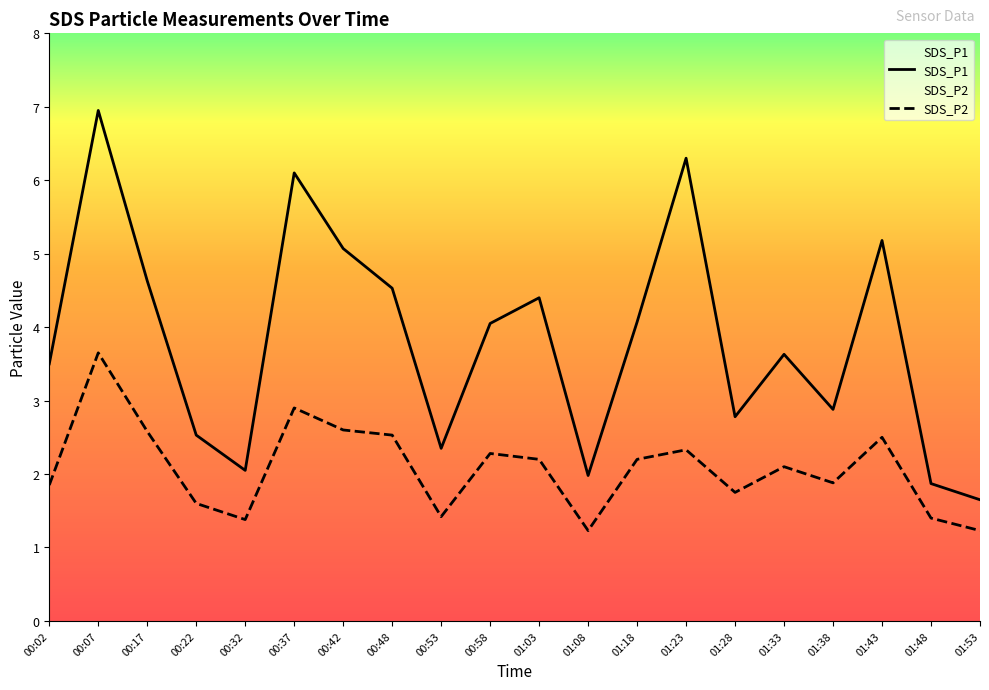

The SDS_P2 series shows 1.9 at 01:38. True or false?

True